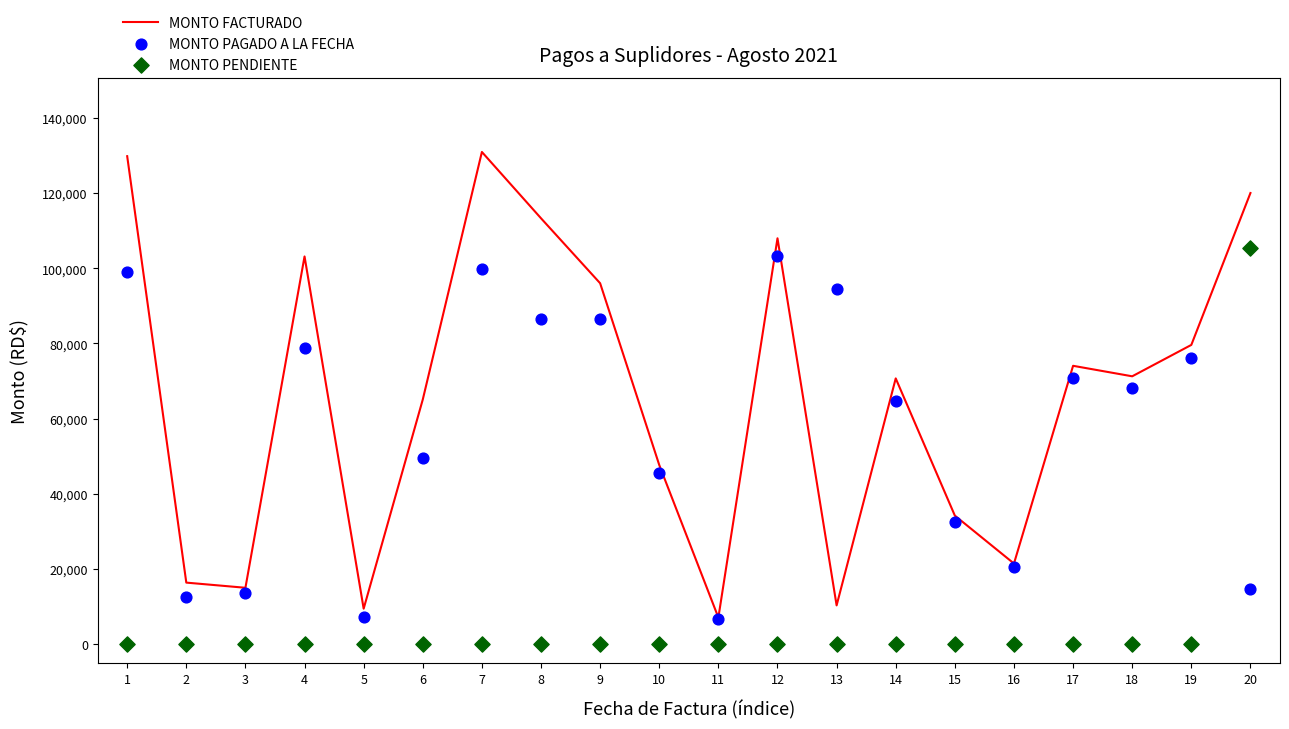

Which series has the largest Y range (max minus min)?

MONTO FACTURADO